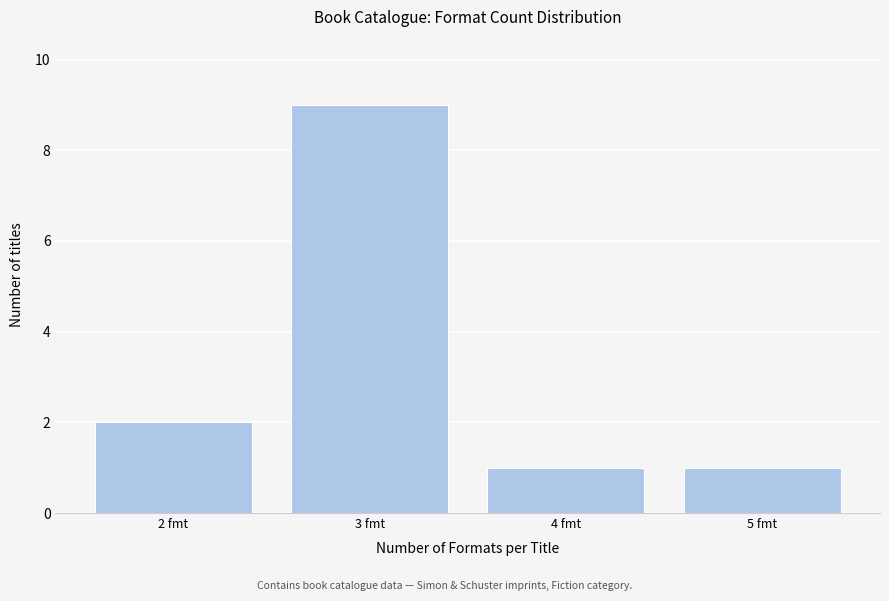

Reading right to left, extract all data points from this chart.

1	1	9	2